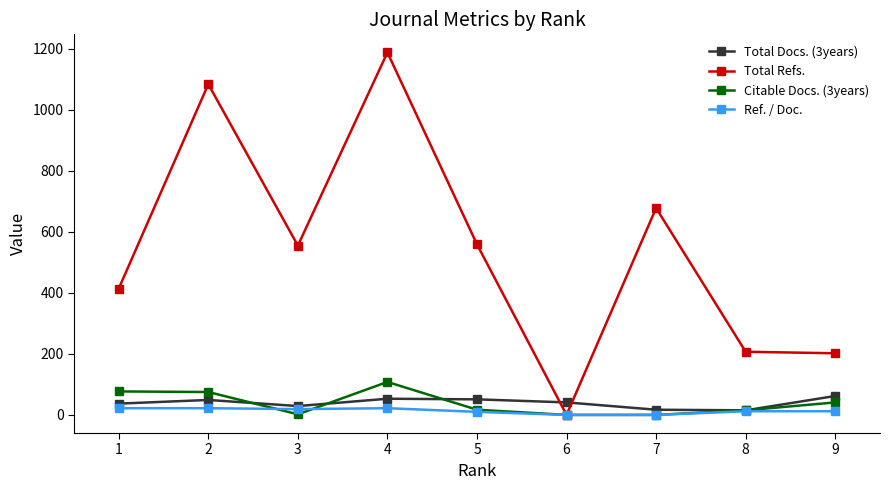

Between which two adjacent categories do Citable Docs. (3years) and Ref. / Doc. first intersect?

2 and 3